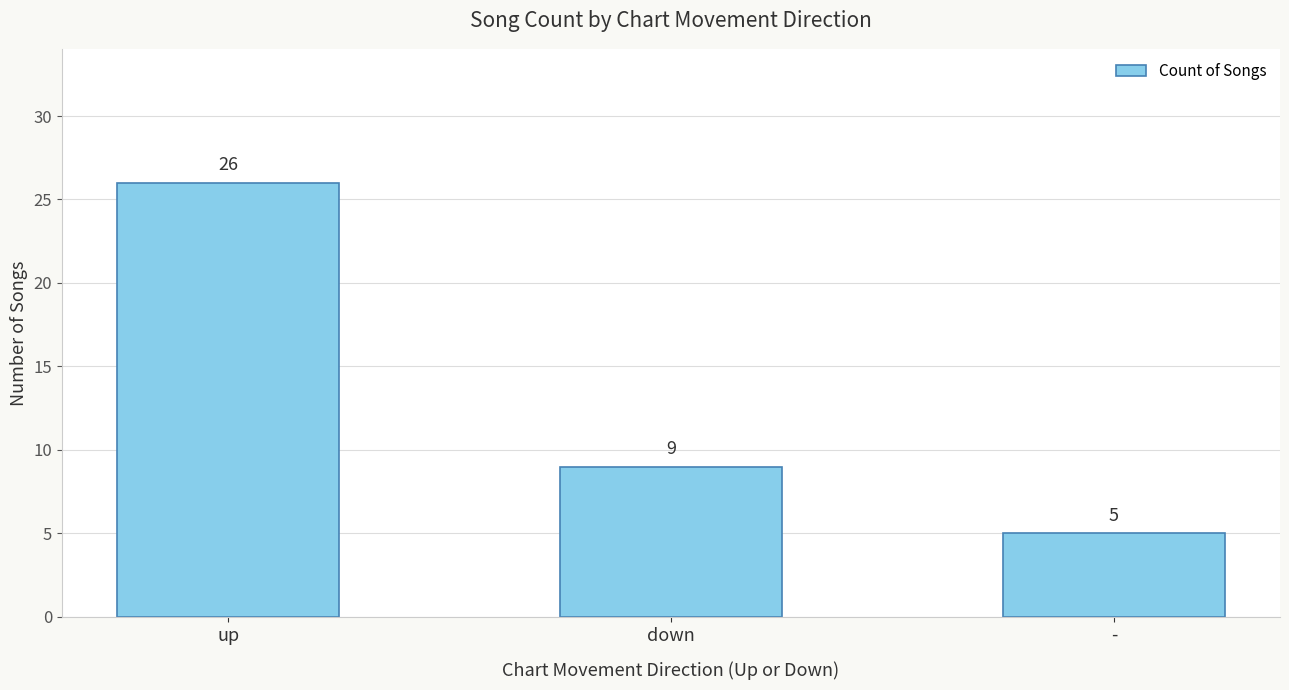

What is the maximum value shown in the chart?

26